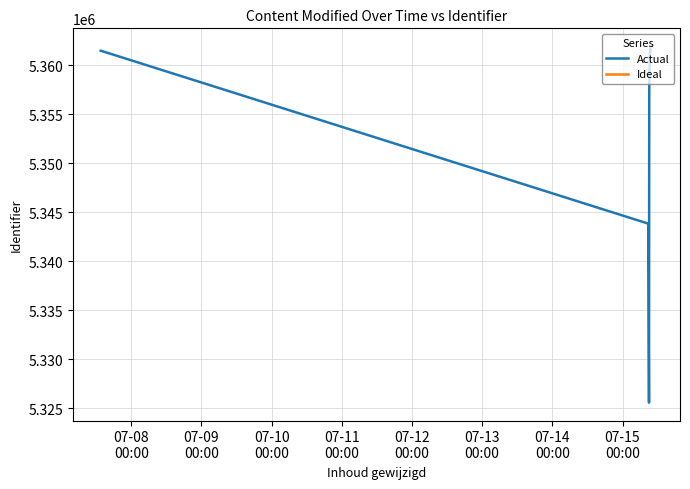

What is the sum of all Ideal values?

42895359